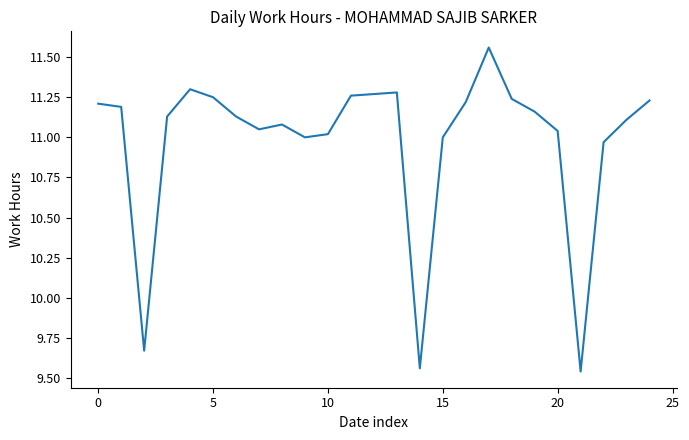

What is the difference between the maximum and minimum values?

2.0